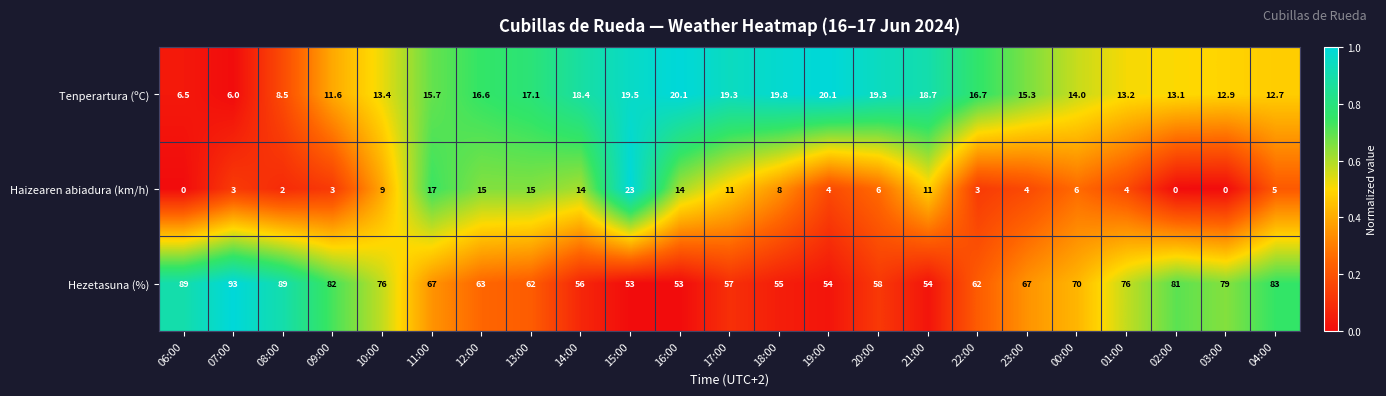

True or false: Tenperartura (ºC) has a value of 6.5 at 06:00.

True